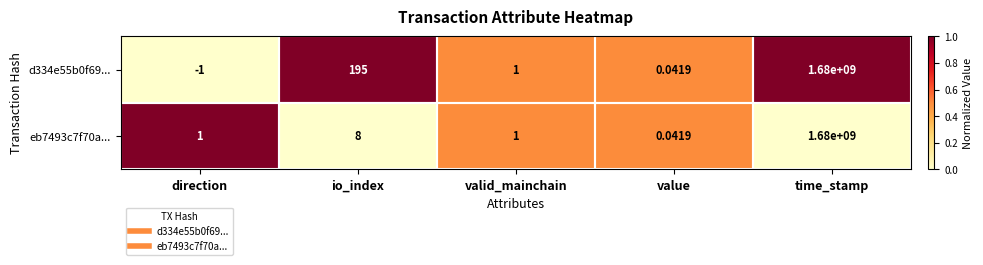

Which category has the highest value in the d334e55b0f69... series?

time_stamp